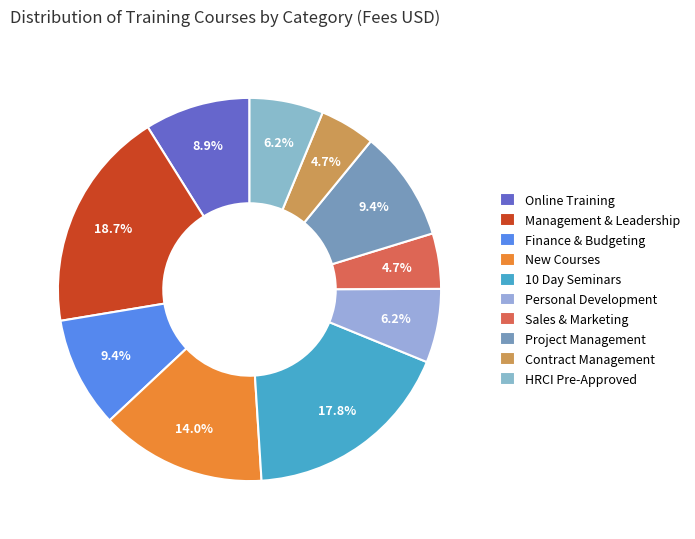

Is it true that Project Management is 21% of the pie?

False